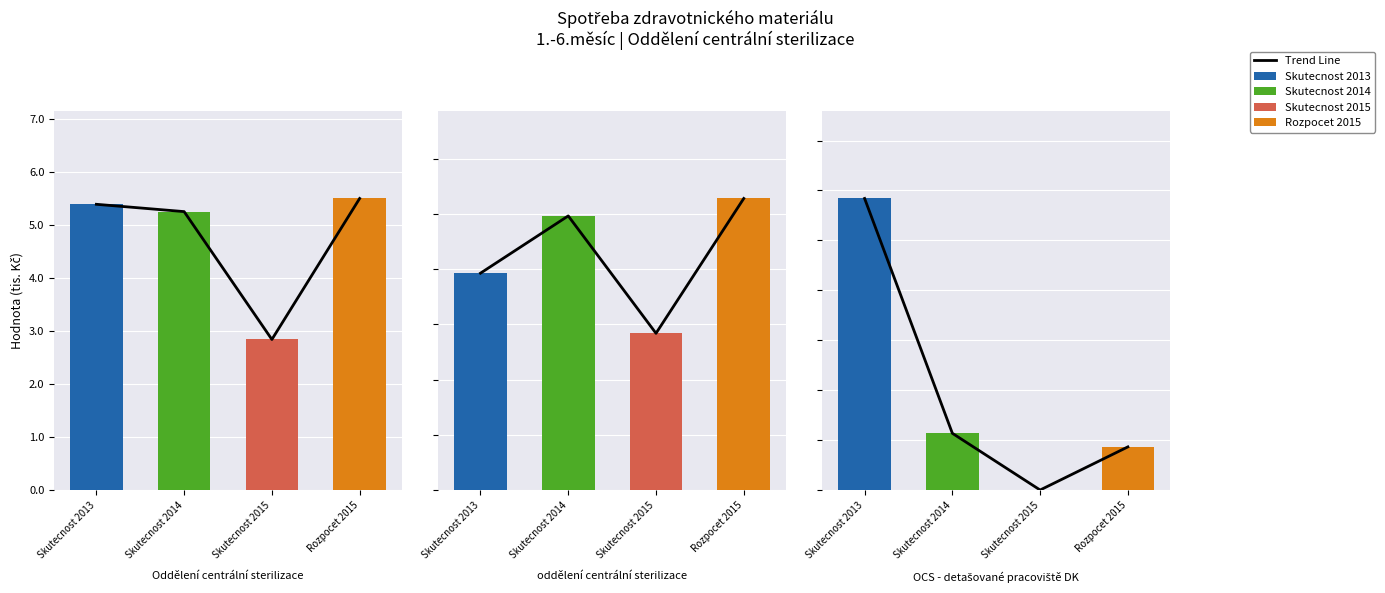

At which label is the value closest to 4?

Skutecnost 2015